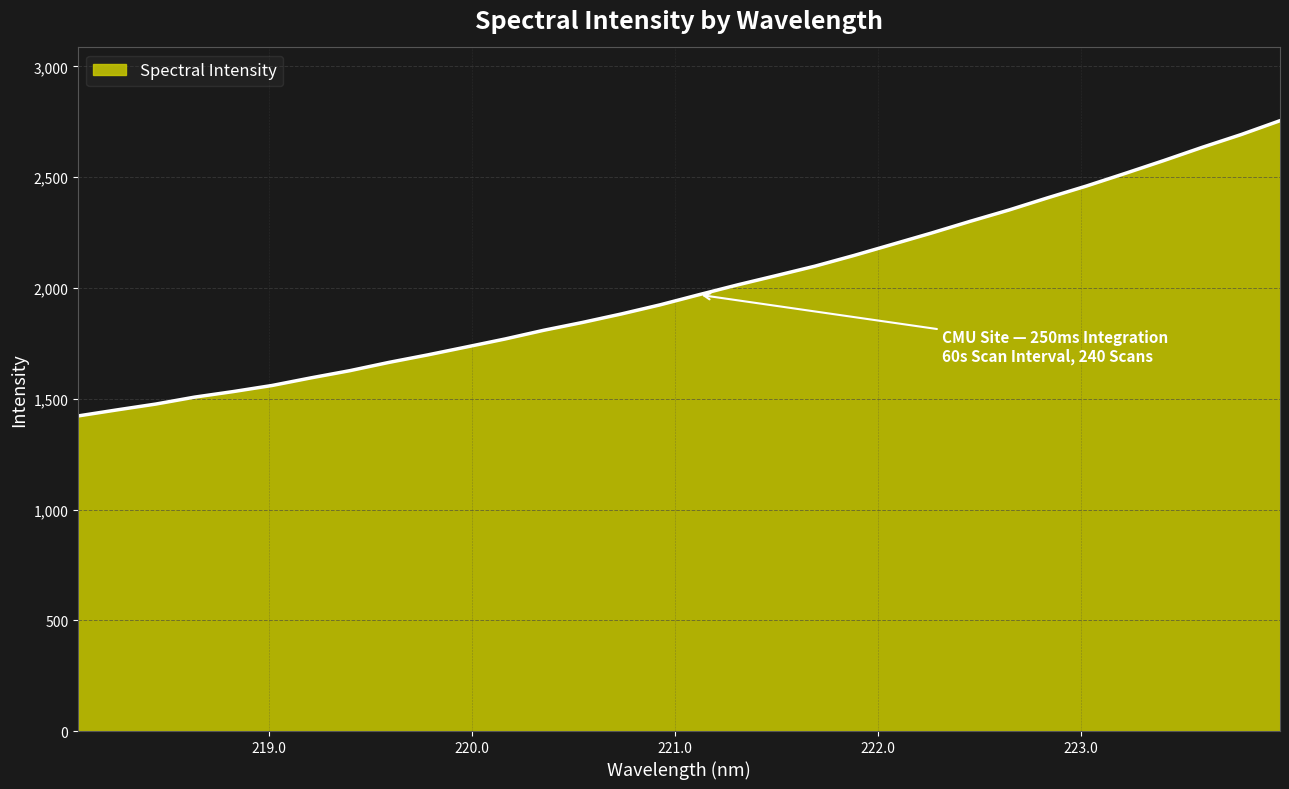

Does the chart have visible grid lines?

Yes